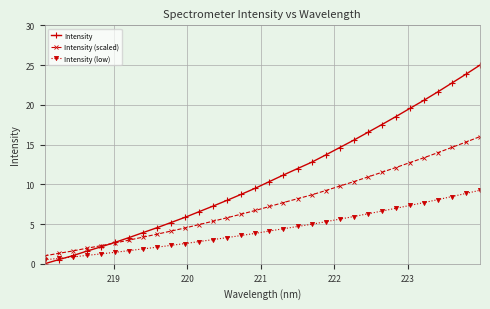

Which series has the largest total across all categories?

Intensity